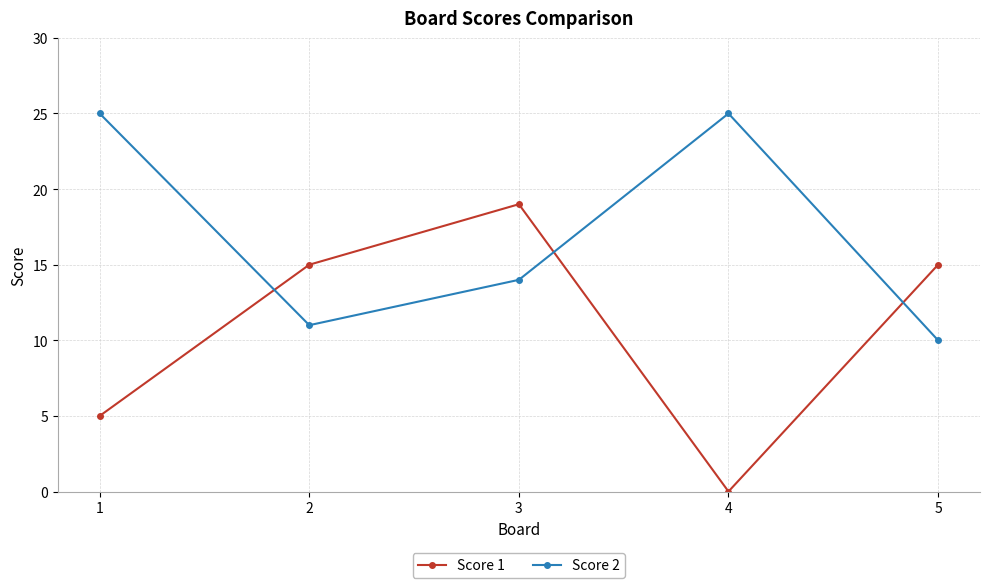

How many interior local peaks does the Score 2 series have?

1